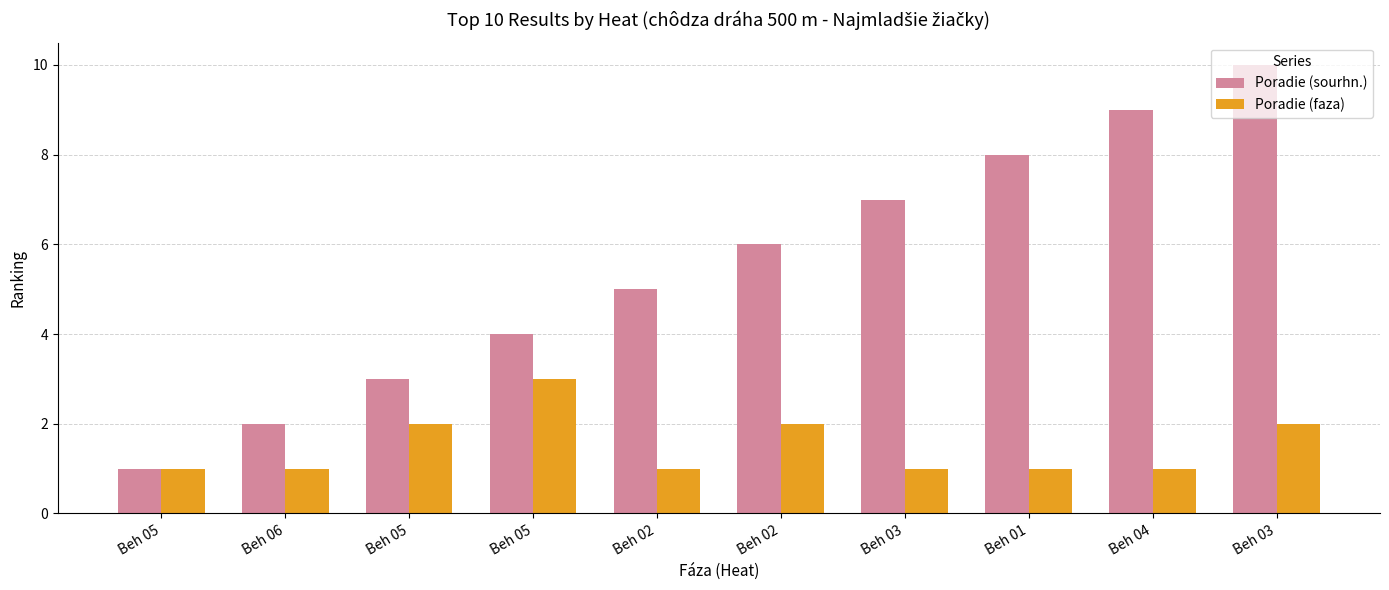

What is the sum of the Poradie (sourhn.) values at Beh 02 and Beh 05?

6